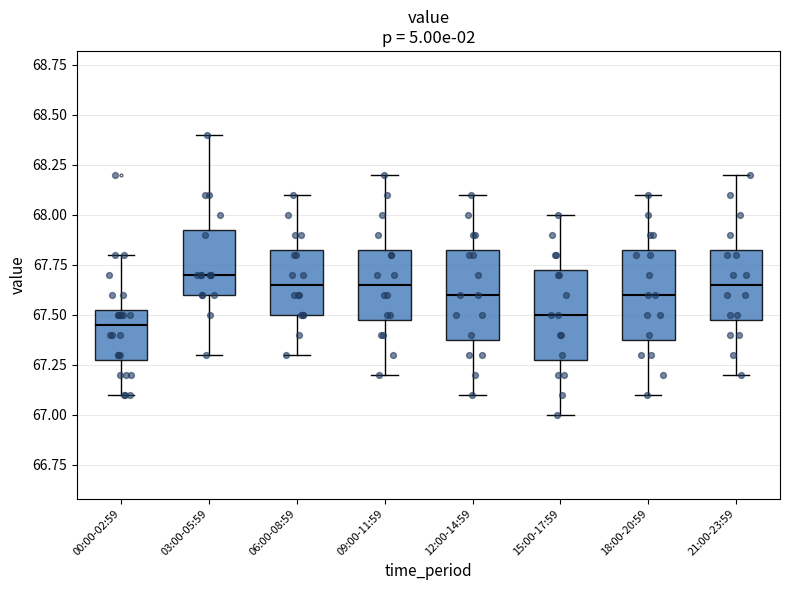

Where is the upper edge of the box for 15:00-17:59 on the y-axis? The values are not printed on the chart, so give them approximately, as read against the axis.

67.75